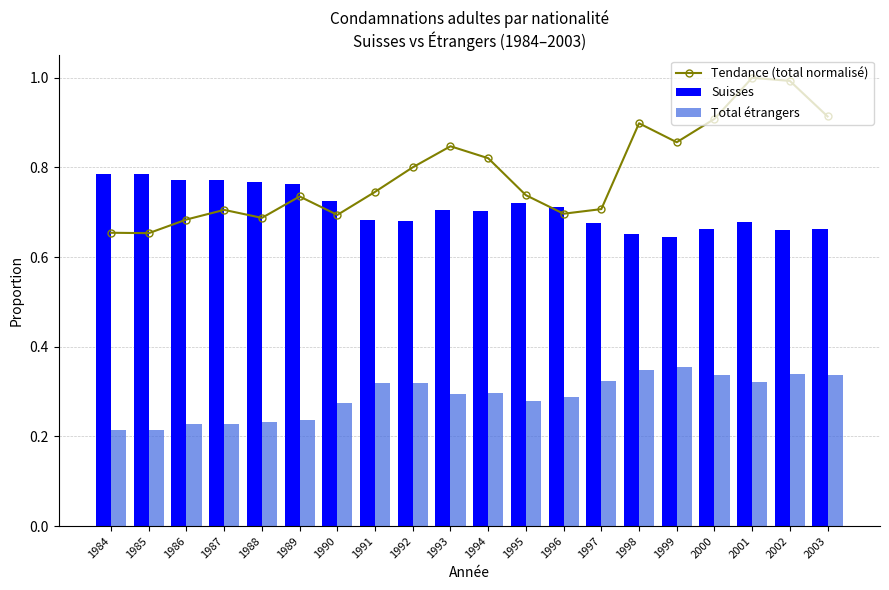

Is the value of Total étrangers at 1995 greater than the value of Tendance (total normalisé) at 1997?

No